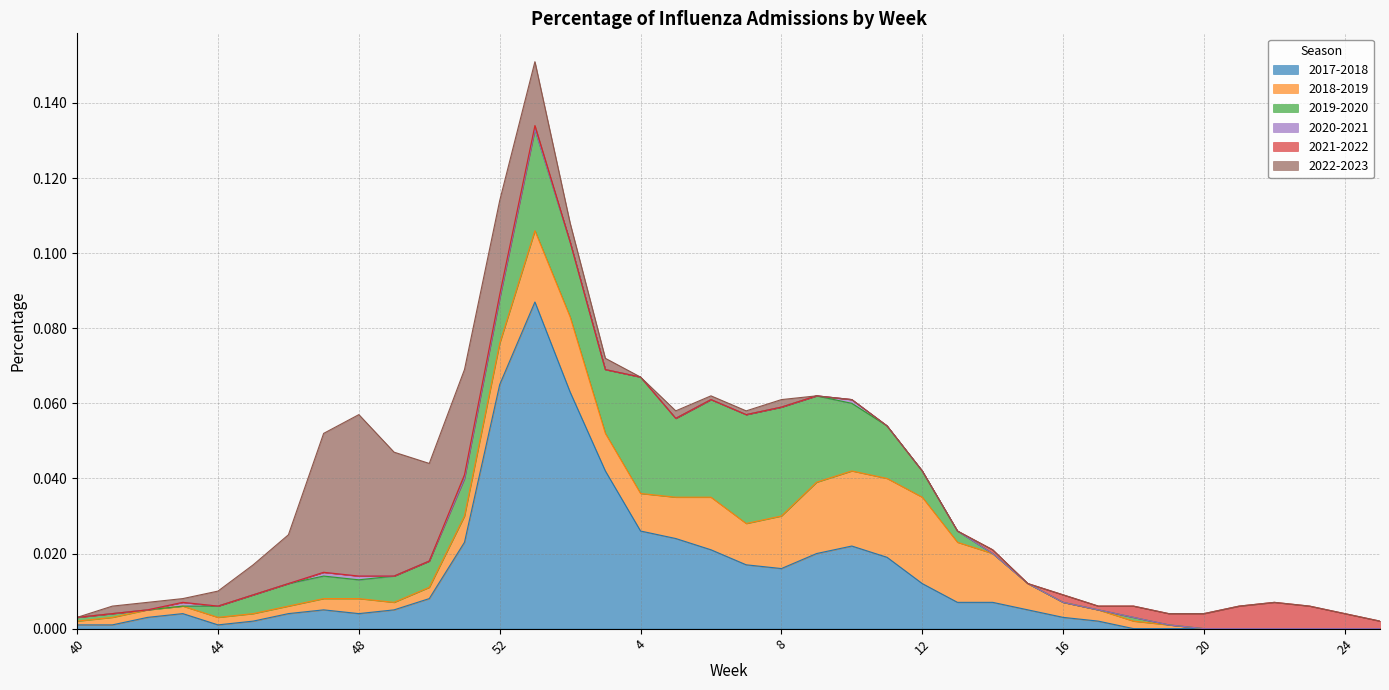

What is the greatest value displayed?

0.1